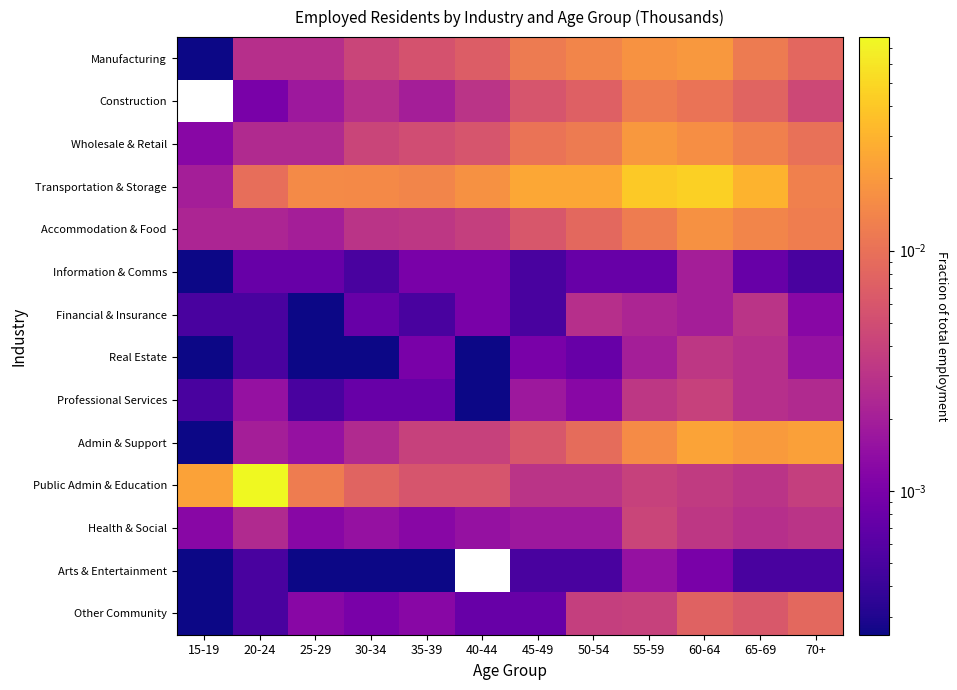

Which category has the lowest value across all series?

15-19